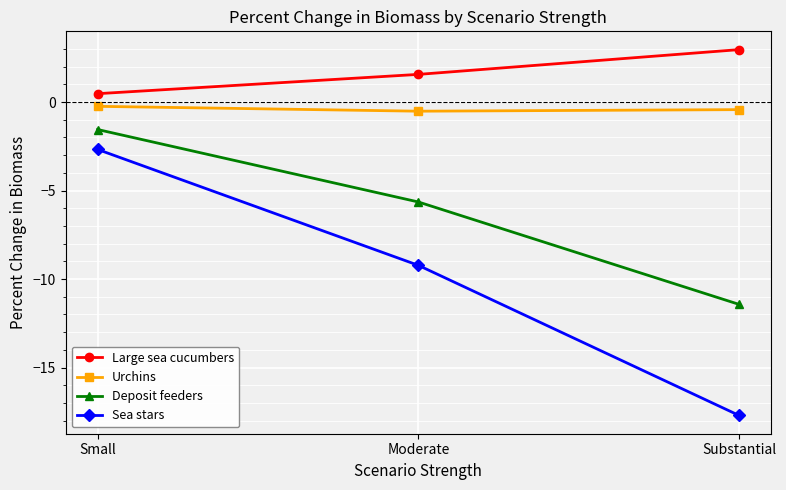

What position from the left is Moderate?

2